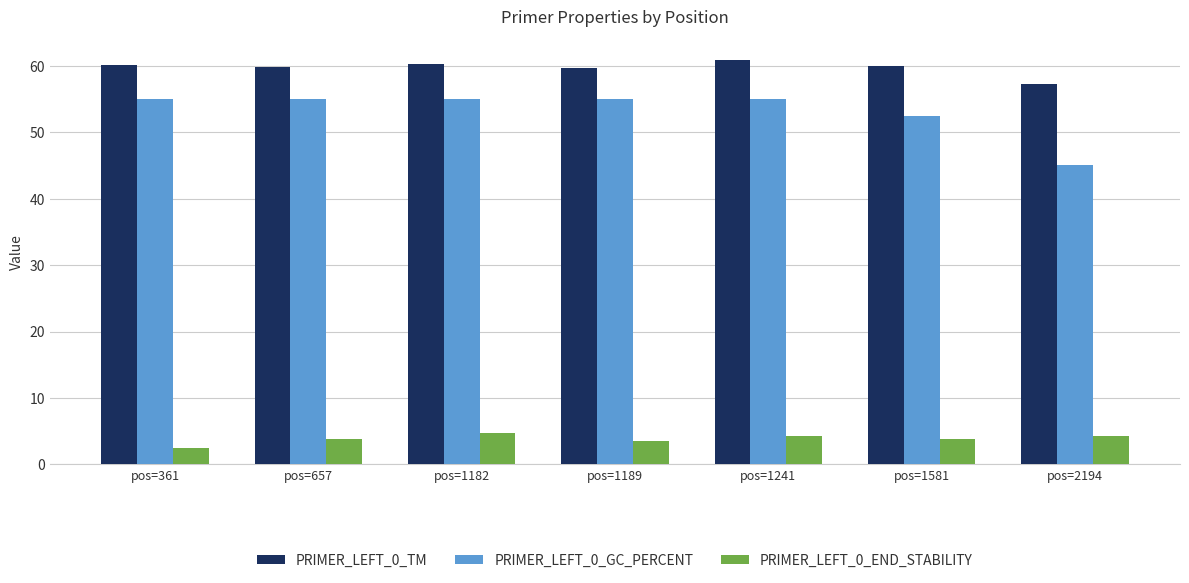

Between pos=361 and pos=2194, which series saw the biggest shift?

PRIMER_LEFT_0_GC_PERCENT